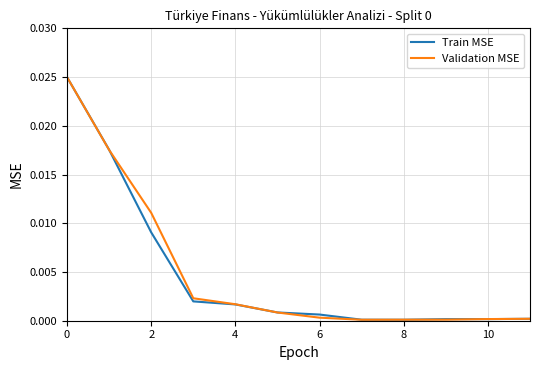

How many interior local valleys does the Validation MSE series have?

1